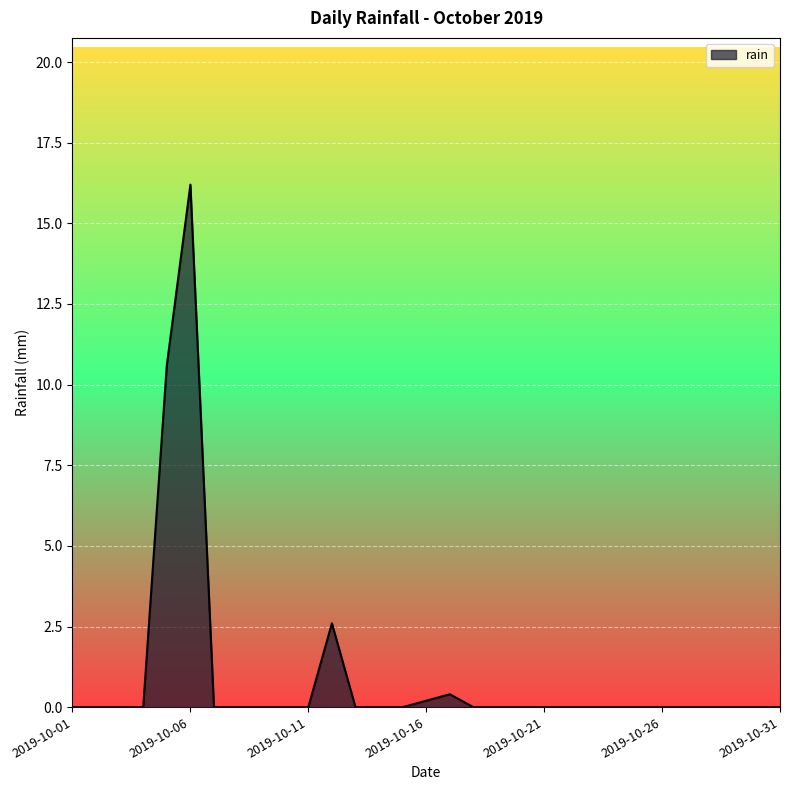

True or false: there are more than 2 points higher than both neighbors.

True